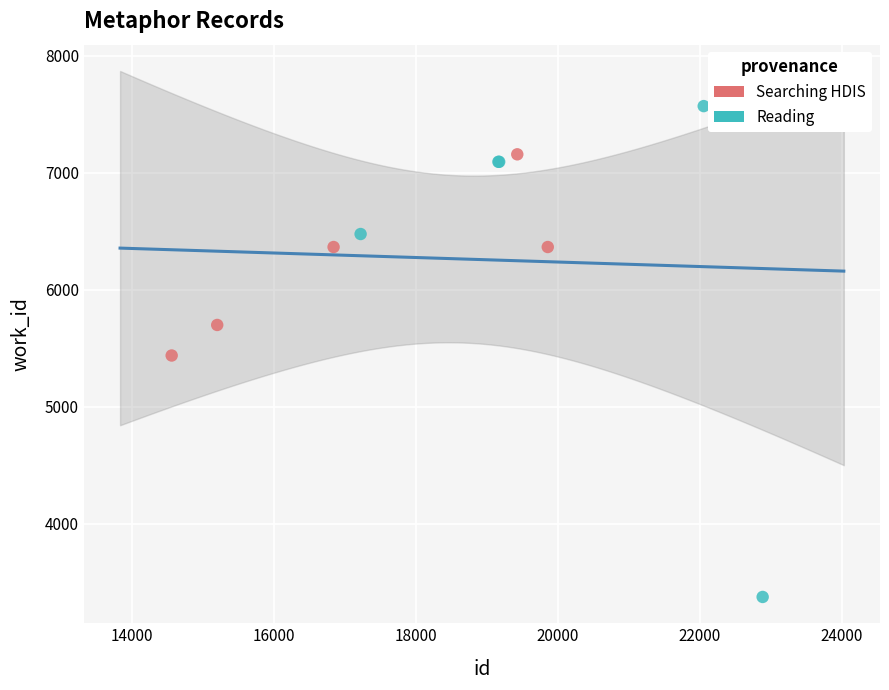

Which series contains the lowest Y value?

Reading